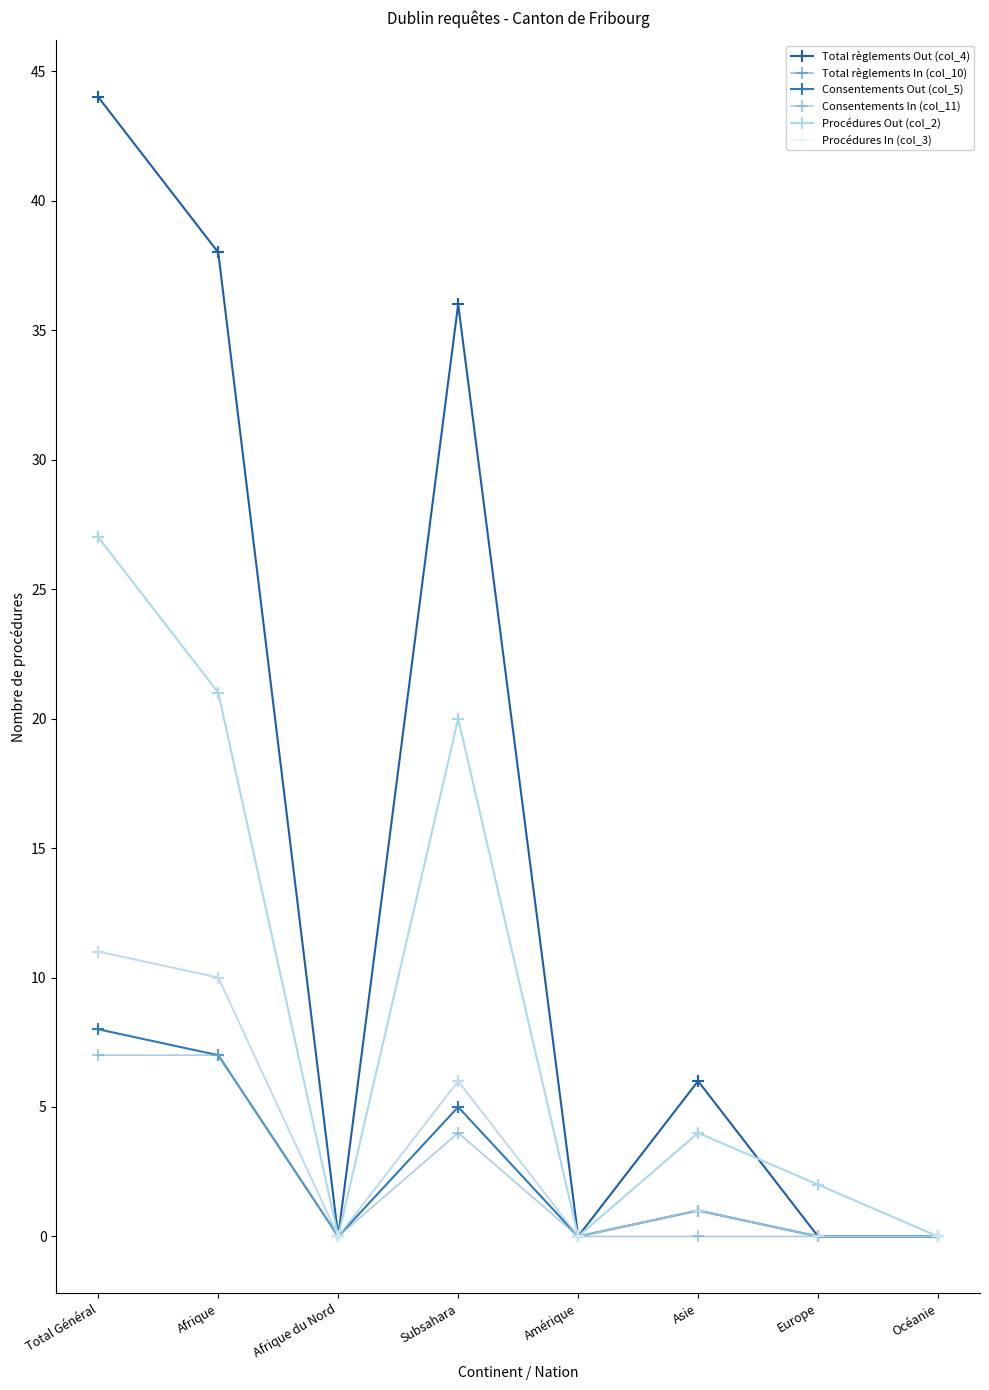

What is the value of the Total règlements Out (col_4) point at the 1st from the left?

44